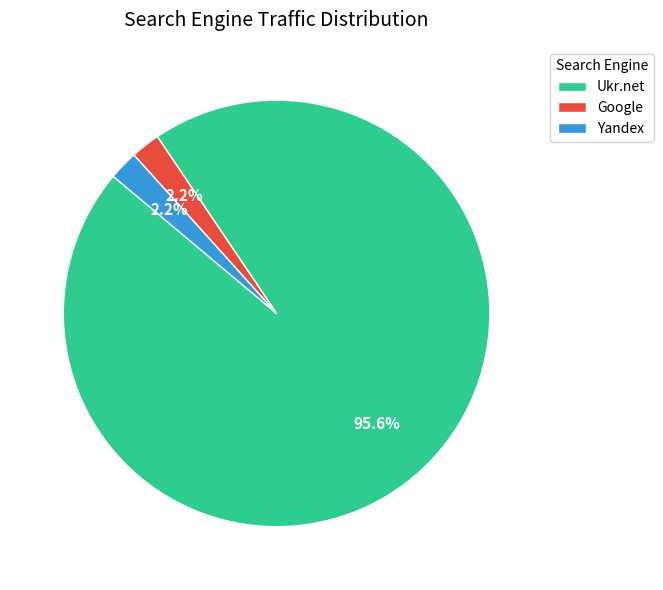

Which category accounts for the majority?

Ukr.net